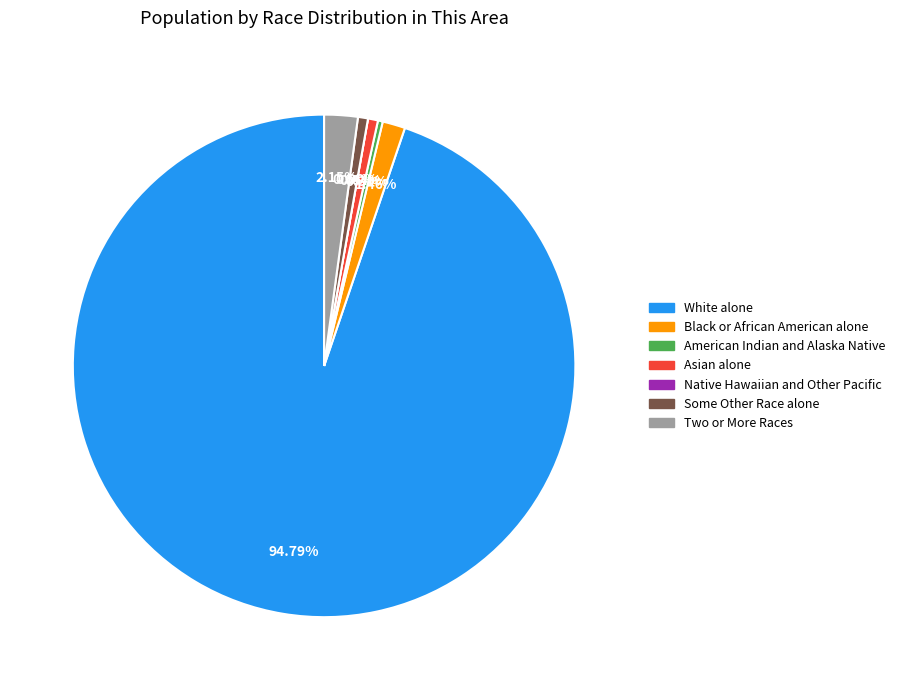

Which category accounts for the majority?

White alone